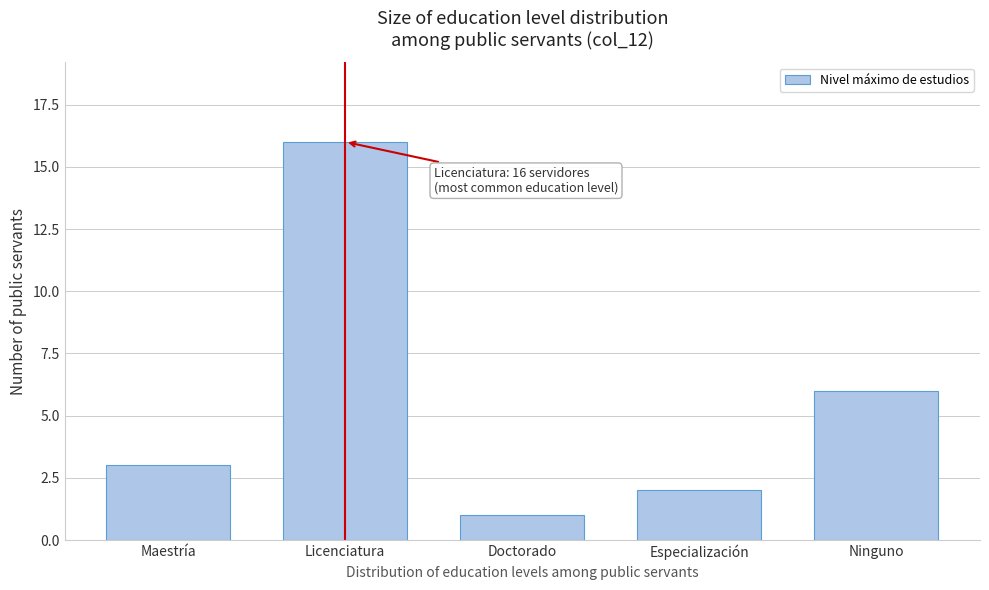

Reading right to left, what are all the values shown in this chart?

Ninguno=6	Especialización=2	Doctorado=1	Licenciatura=16	Maestría=3